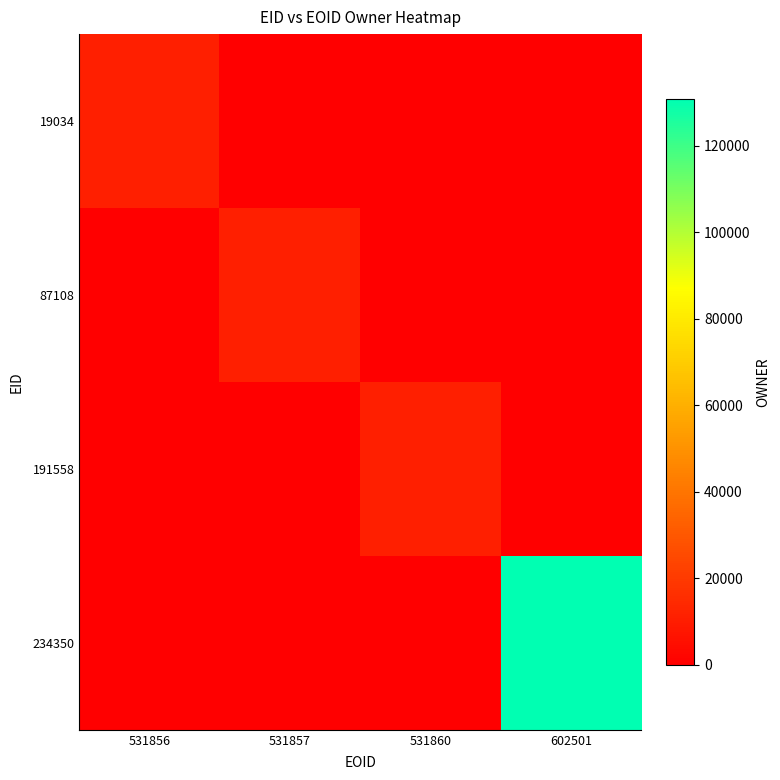

Reading left to right, transcribe all the data shown in this chart.

19034: 531856=11140	531857=0	531860=0	602501=0
87108: 531856=0	531857=11140	531860=0	602501=0
191558: 531856=0	531857=0	531860=11140	602501=0
234350: 531856=0	531857=0	531860=0	602501=130738